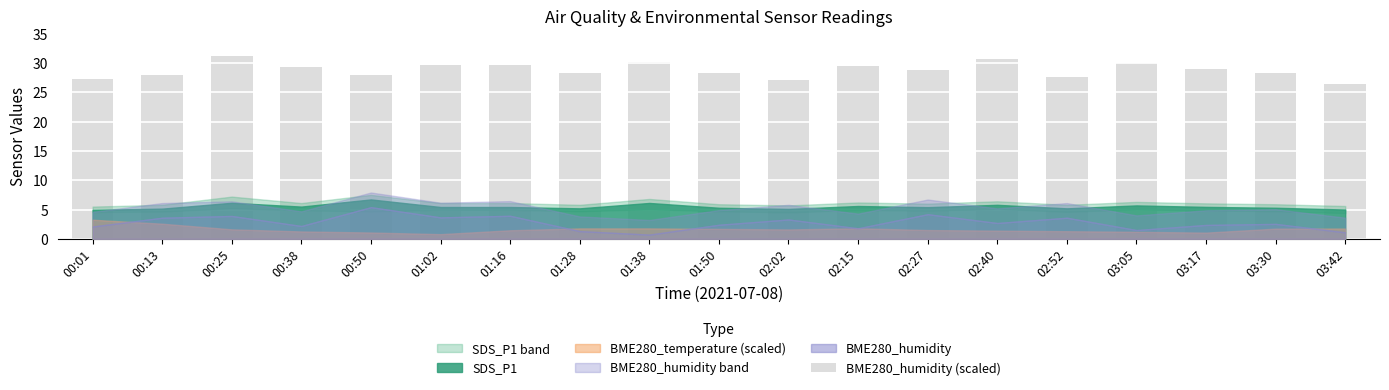

What is the greatest value displayed?

31.2